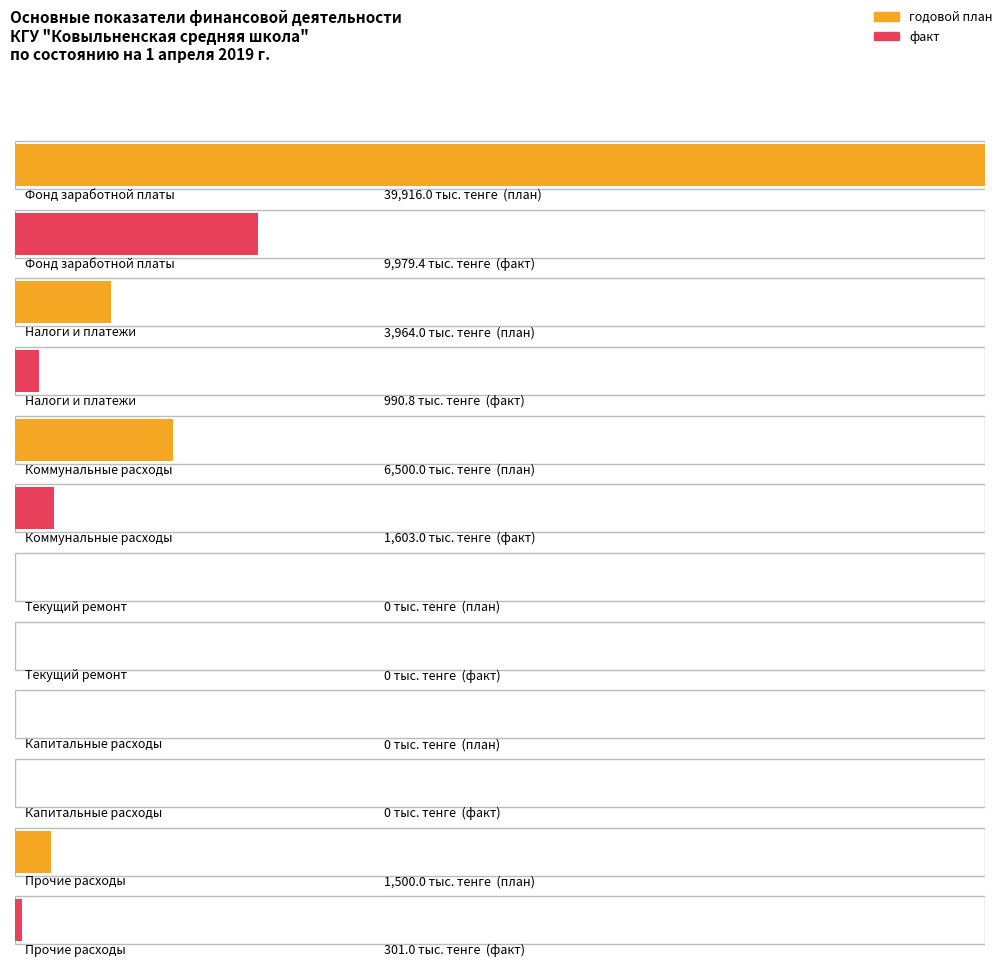

How many data points does each series have?

6